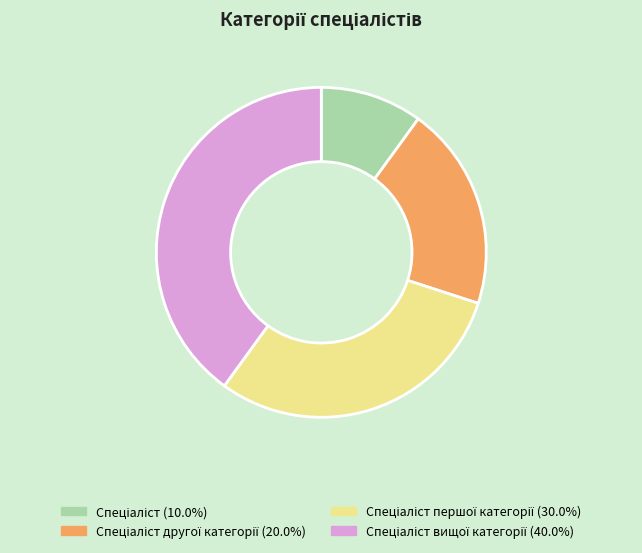

Does any single category account for the majority?

No